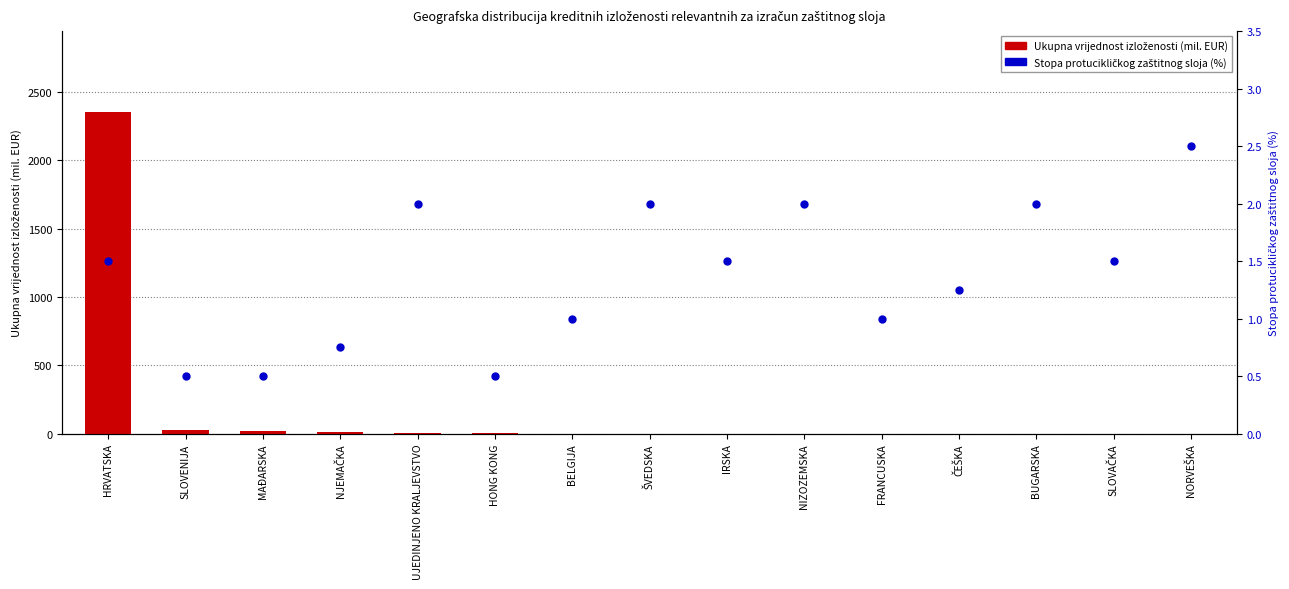

Which series reaches the minimum Y coordinate?

Ukupna vrijednost izloženosti